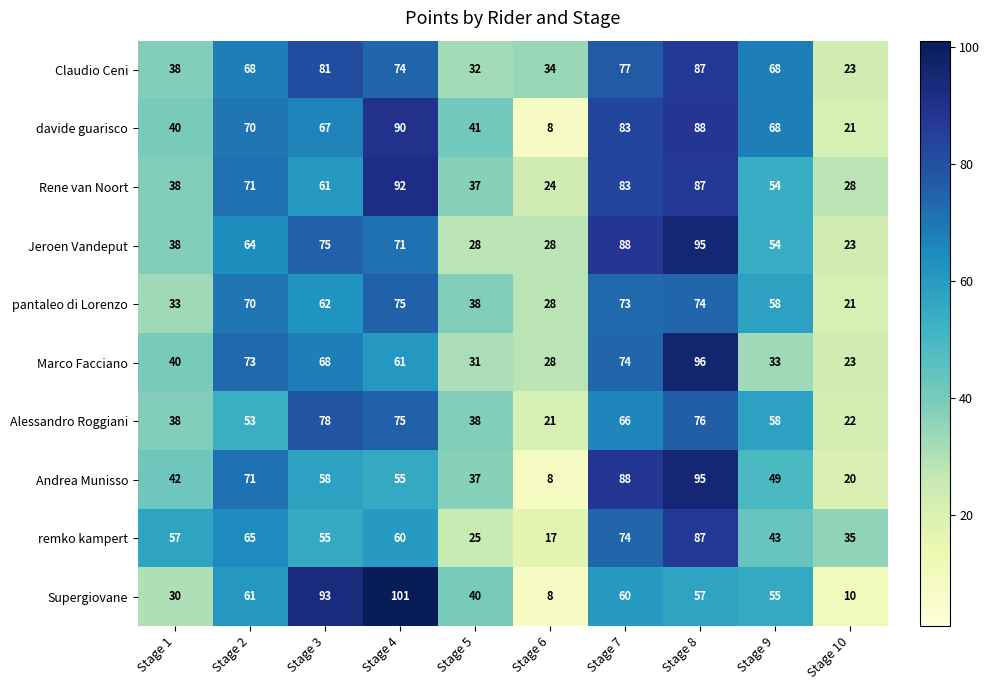

What is the approximate value of pantaleo di Lorenzo at Stage 2?

70